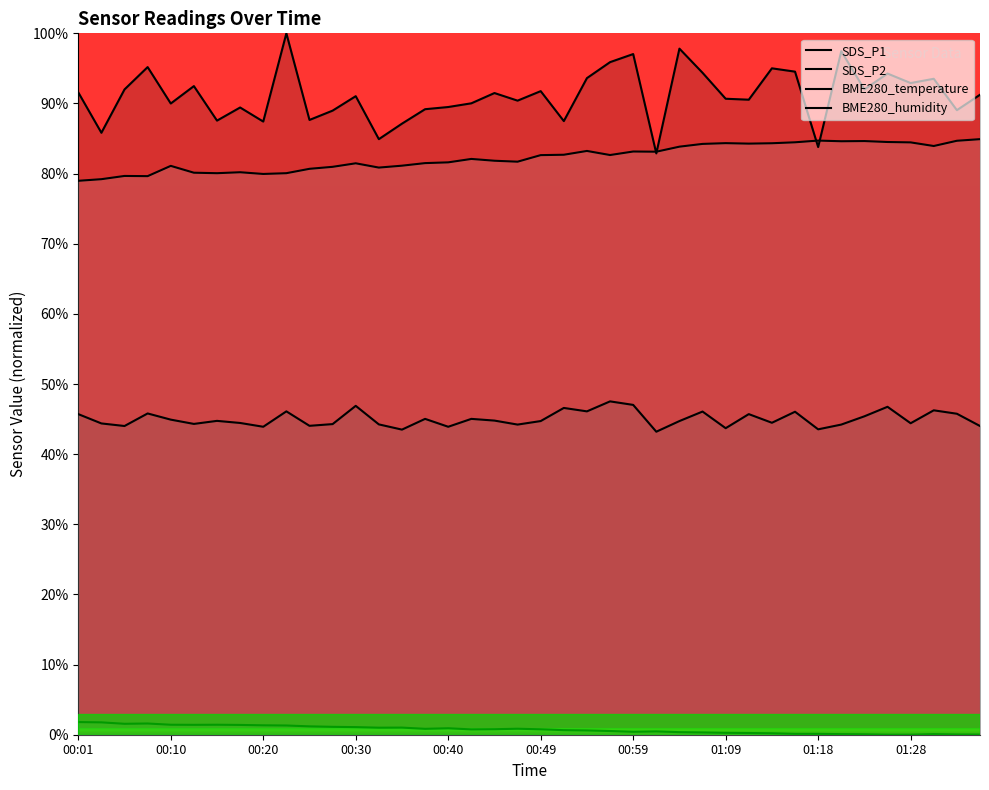

How many data points in SDS_P1 are above 91?

21